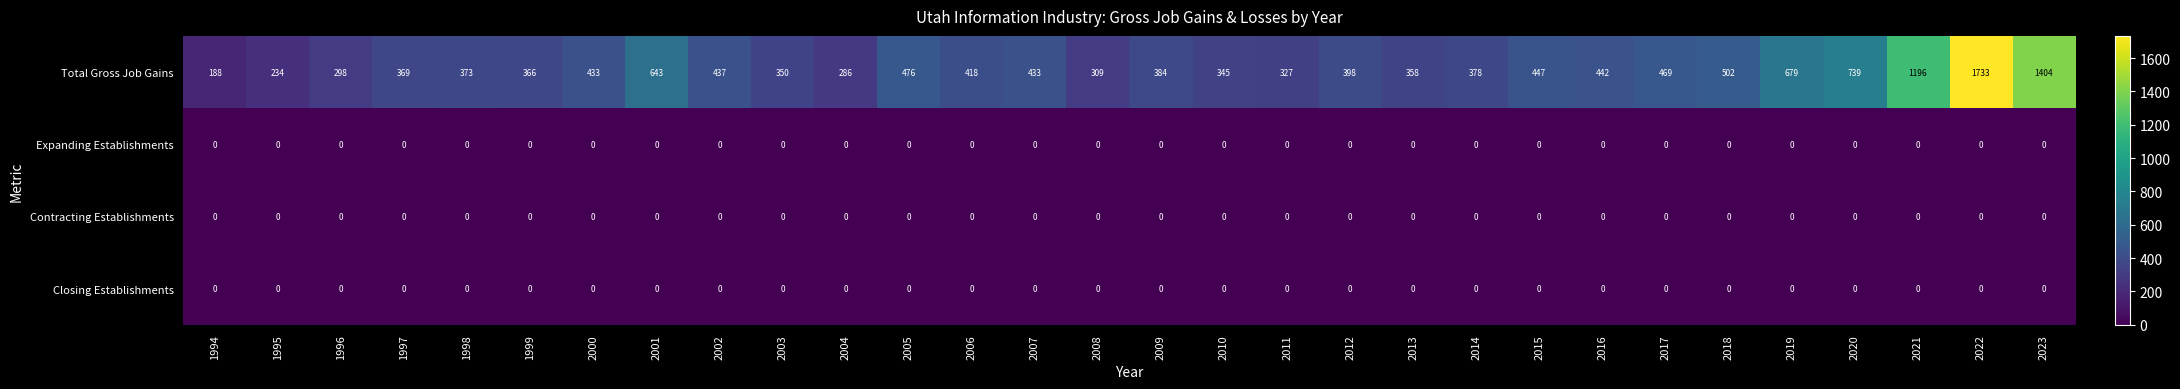

What is the lowest value of the Total Gross Job Gains series?

188